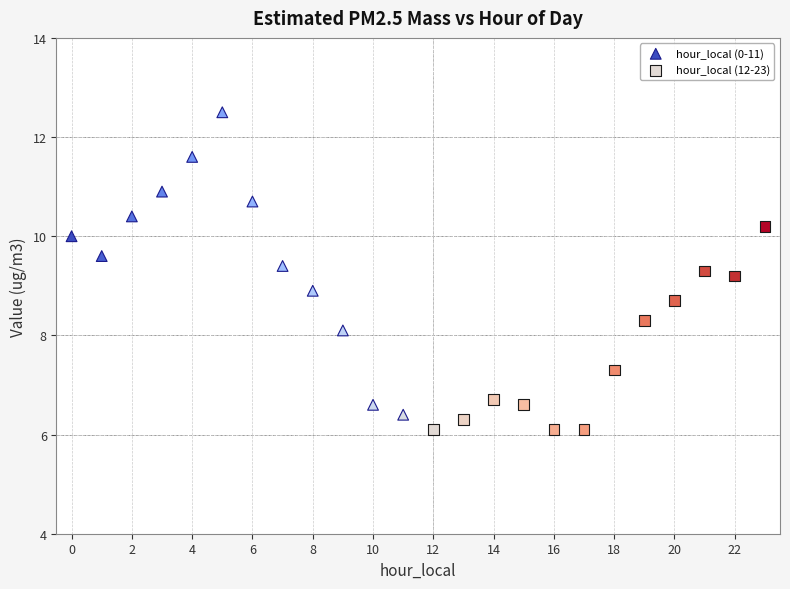

Which series contains the highest Y value?

hour_local (0-11)